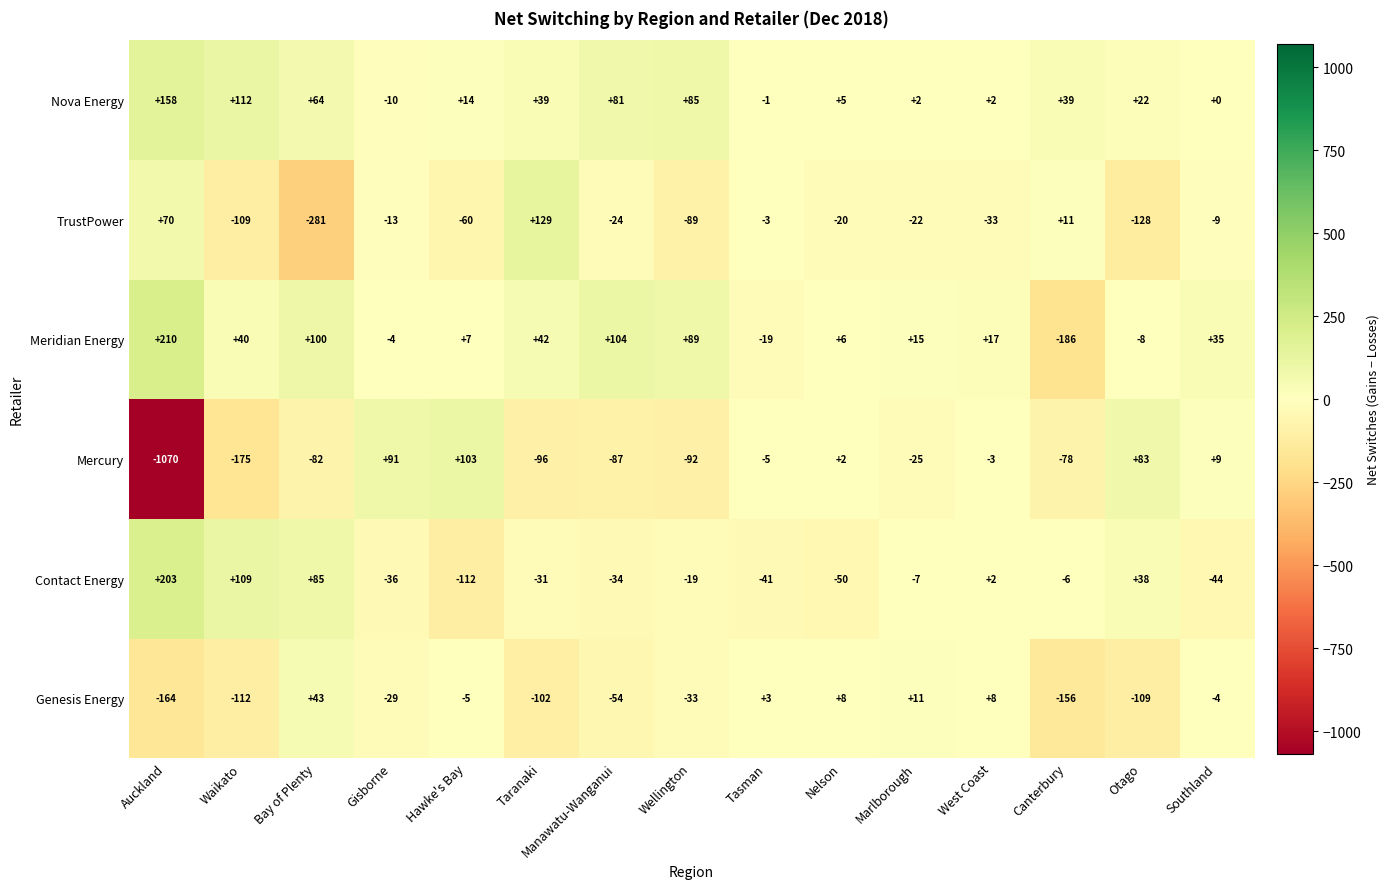

What is the spread (max minus min) of values at Gisborne?

127